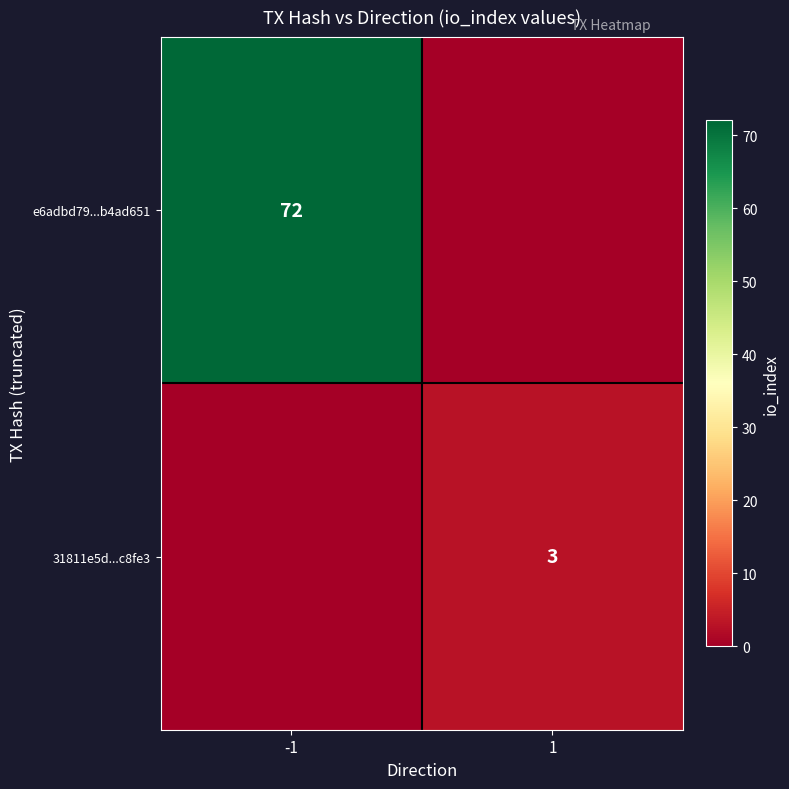

Is the value of 31811e5d...c8fe3 at 1 greater than the value of e6adbd79...b4ad651 at -1?

No